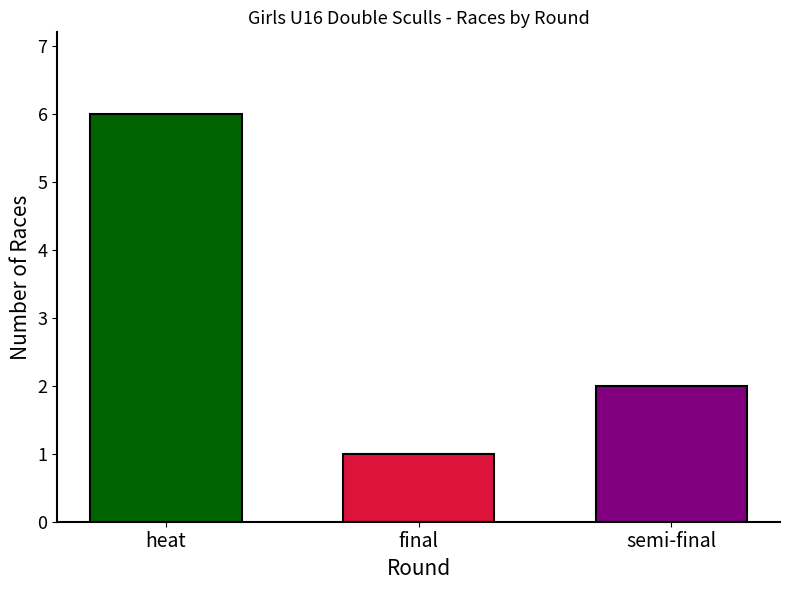

What is the difference between the highest and lowest values at final?

5